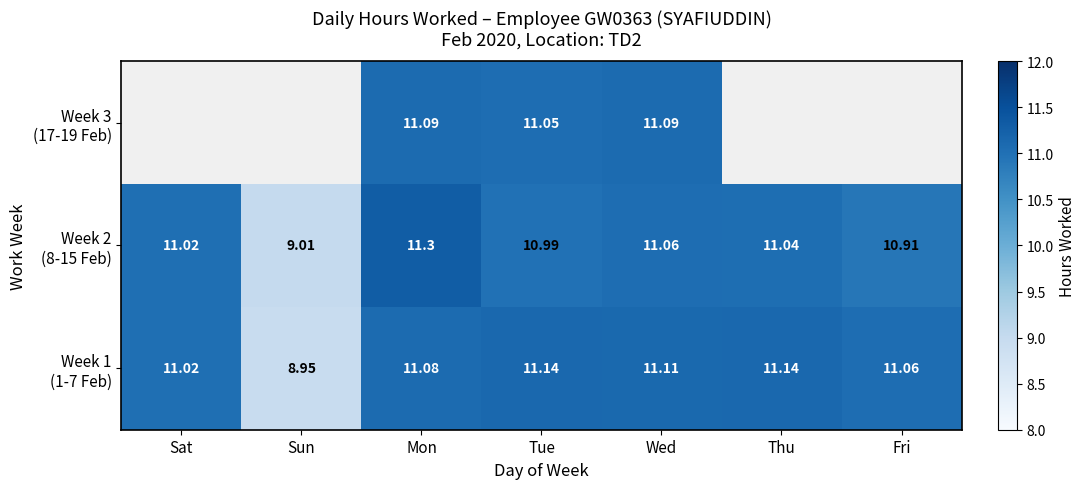

What is the minimum value for Week 2 (8-15 Feb)?

9.0